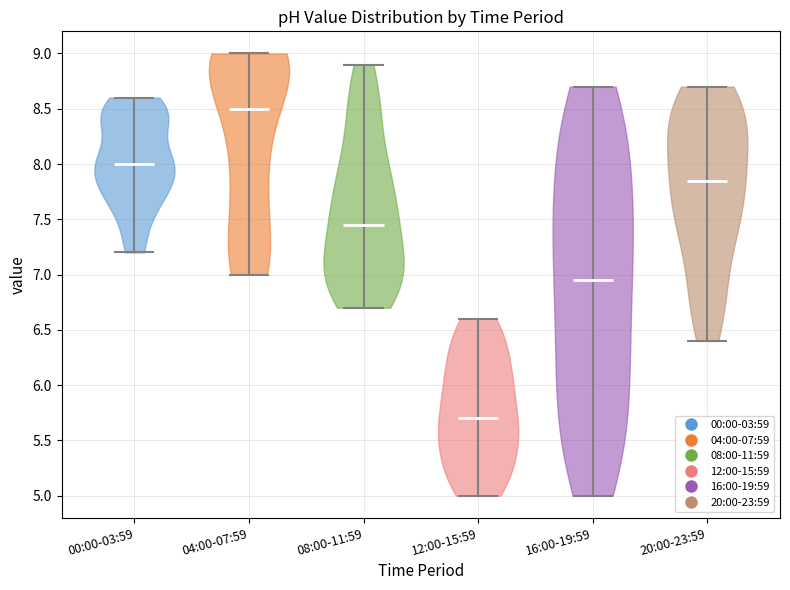

Reading left to right, read every violin against the y-axis: where its median line is, and the lowest and highest points it reaches. The values are not printed on the chart, so give them approximately, as read against the axis.

00:00-03:59: median line 8.00, lowest point 7.20, highest point 8.60
04:00-07:59: median line 8.50, lowest point 7.00, highest point 9.00
08:00-11:59: median line 7.45, lowest point 6.70, highest point 8.90
12:00-15:59: median line 5.70, lowest point 5.00, highest point 6.60
16:00-19:59: median line 6.95, lowest point 5.00, highest point 8.70
20:00-23:59: median line 7.85, lowest point 6.40, highest point 8.70